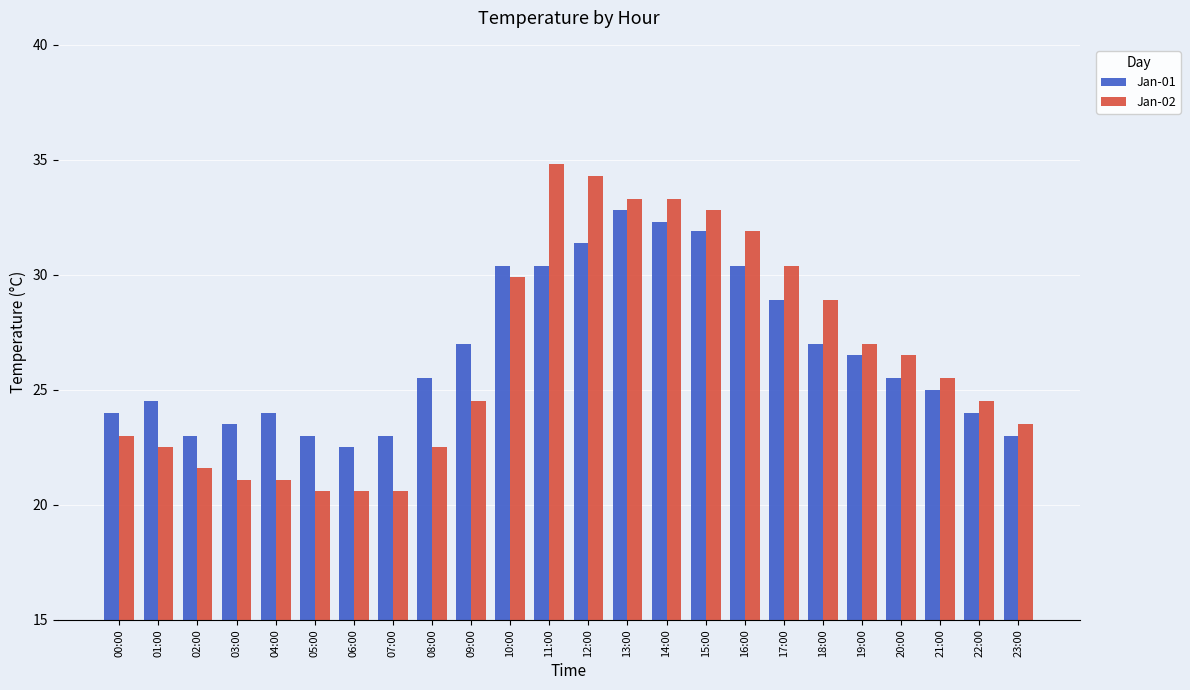

List the series in order of their peak value, lowest first.

Jan-01, Jan-02